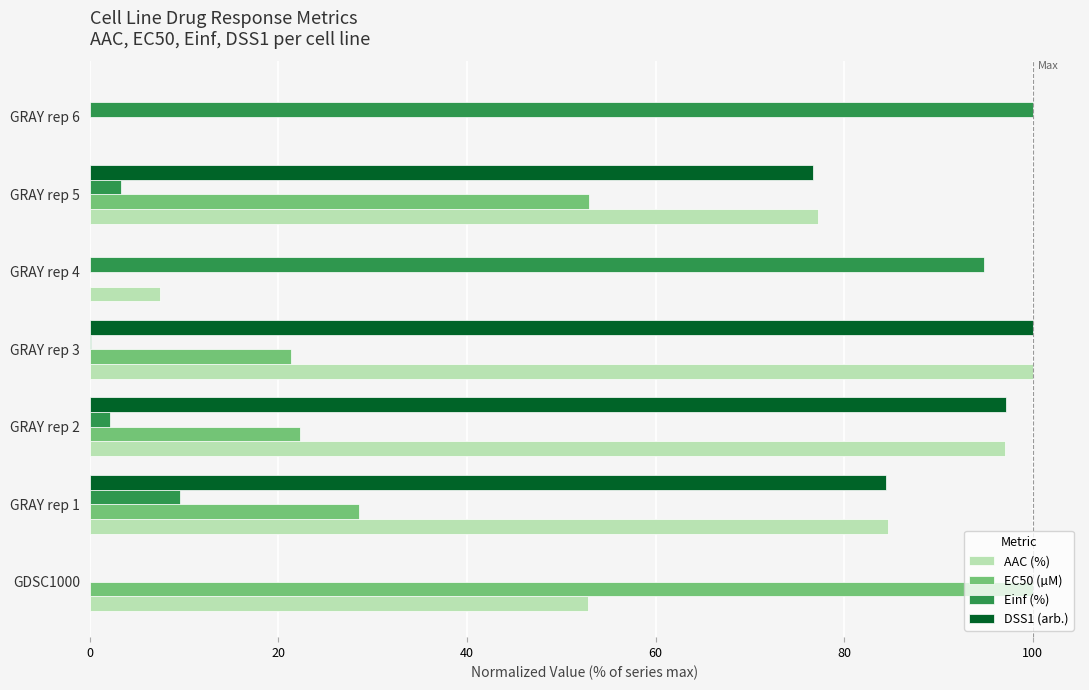

What is the sum of the Einf (%) values at GRAY rep 5 and GDSC1000?

3.4